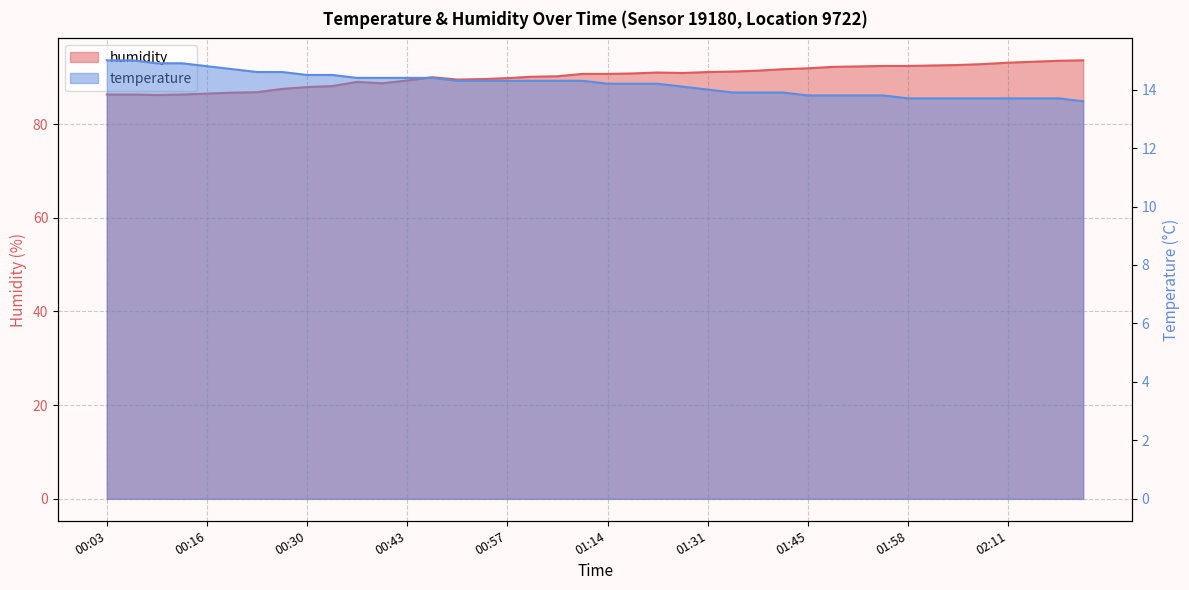

Is it true that humidity equals 89.5 at 00:50?

True